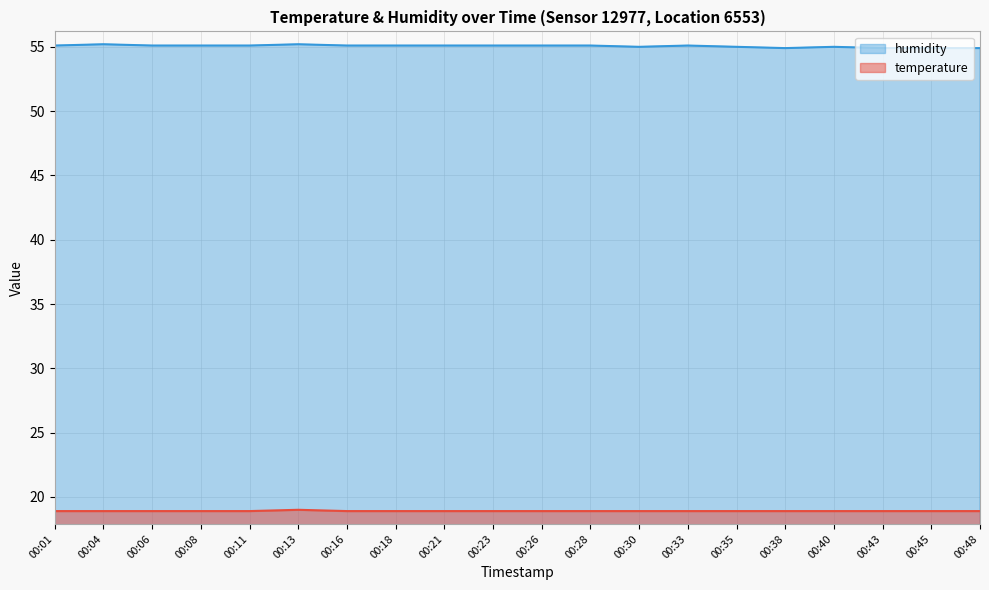

At how many categories does at least one series exceed 50?

20